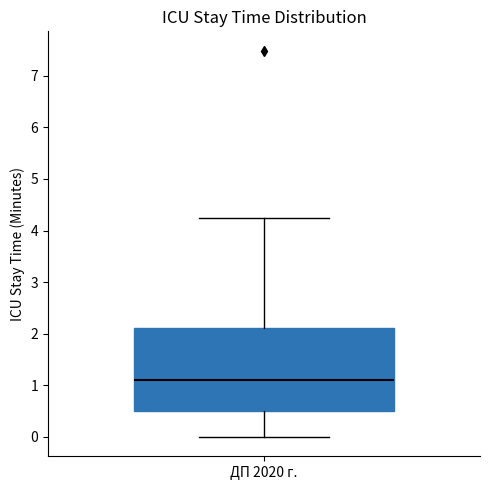

Where does the upper whisker of the box for ДП 2020 г. end on the y-axis? The values are not printed on the chart, so give them approximately, as read against the axis.

4.2